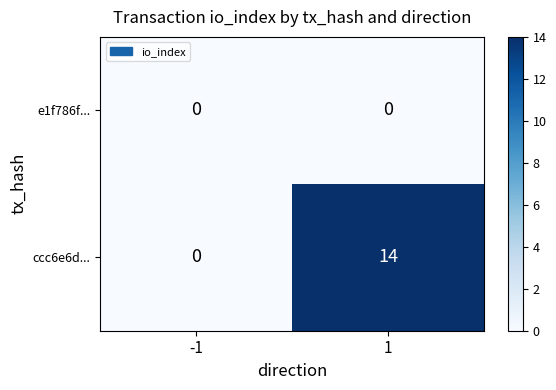

At how many categories does at least one series exceed 9?

1